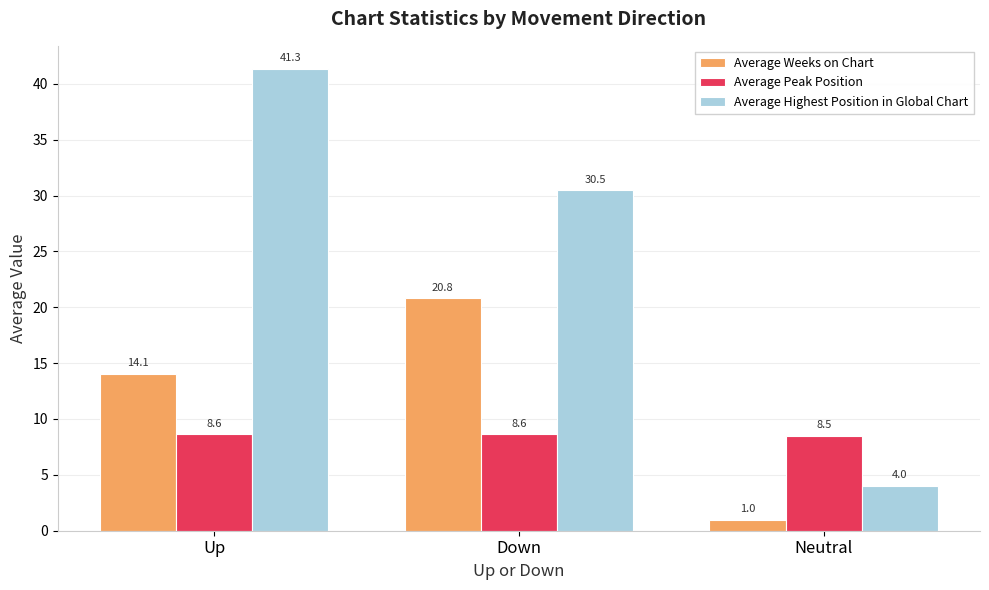

How many categories are shown in the chart?

3